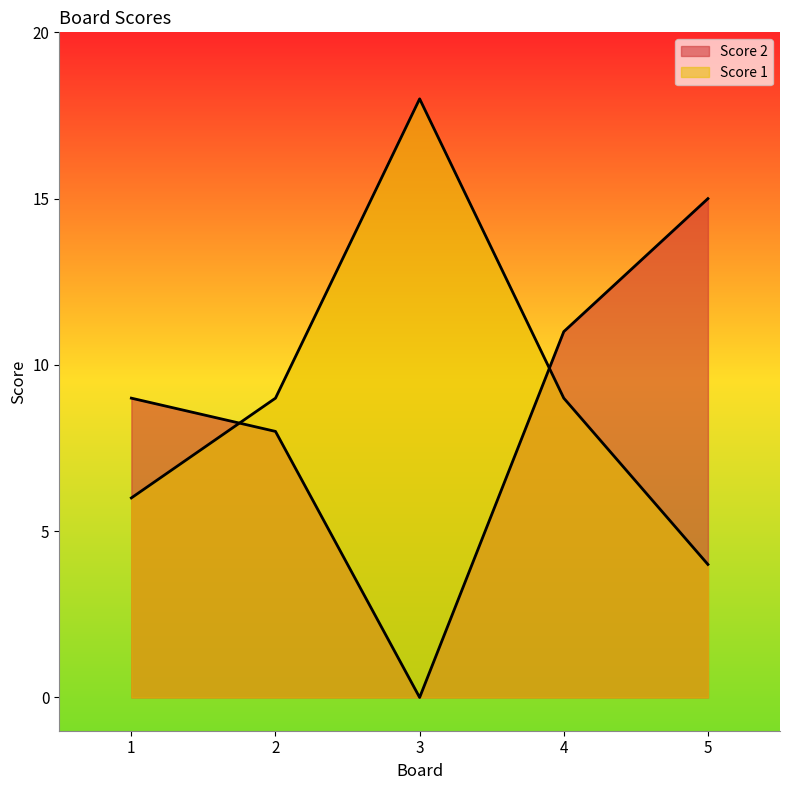

What is the maximum value for Score 1?

18